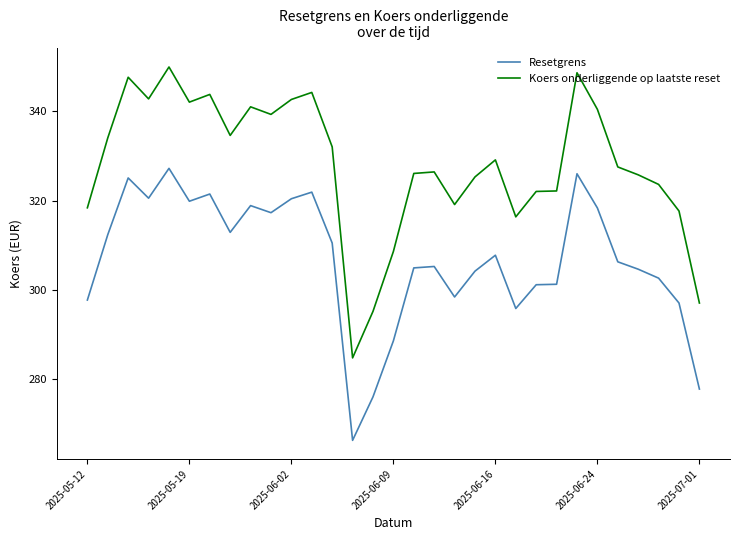

Which series has the widest spread of values?

Koers onderliggende op laatste reset